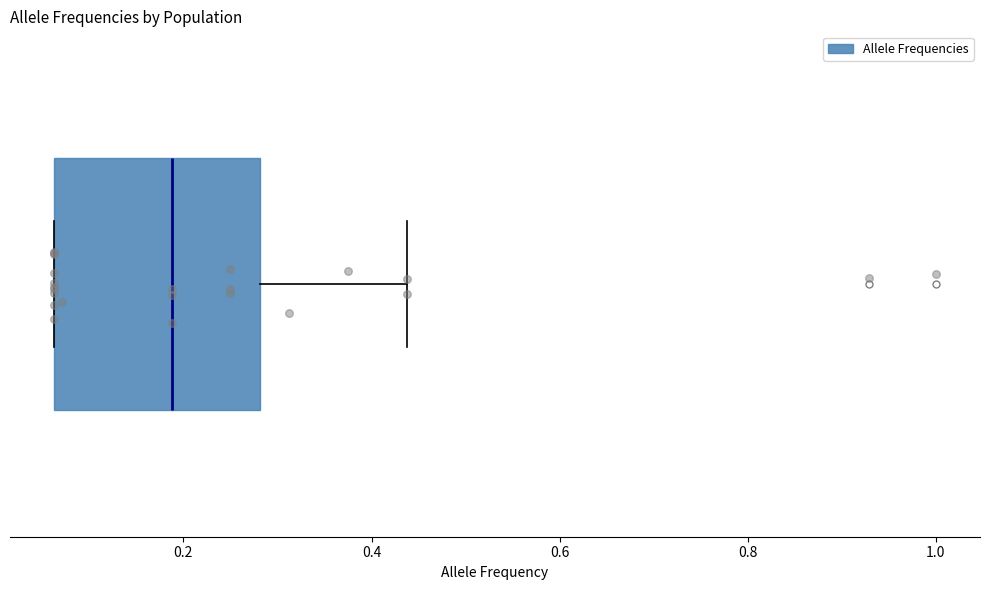

Read this box plot against the x-axis: the position of the median line, the range covered by the box, and the ends of both whiskers. The values are not printed on the chart, so give them approximately, as read against the axis.

median 0.18, box 0.06 to 0.28, whiskers 0.06 to 0.44